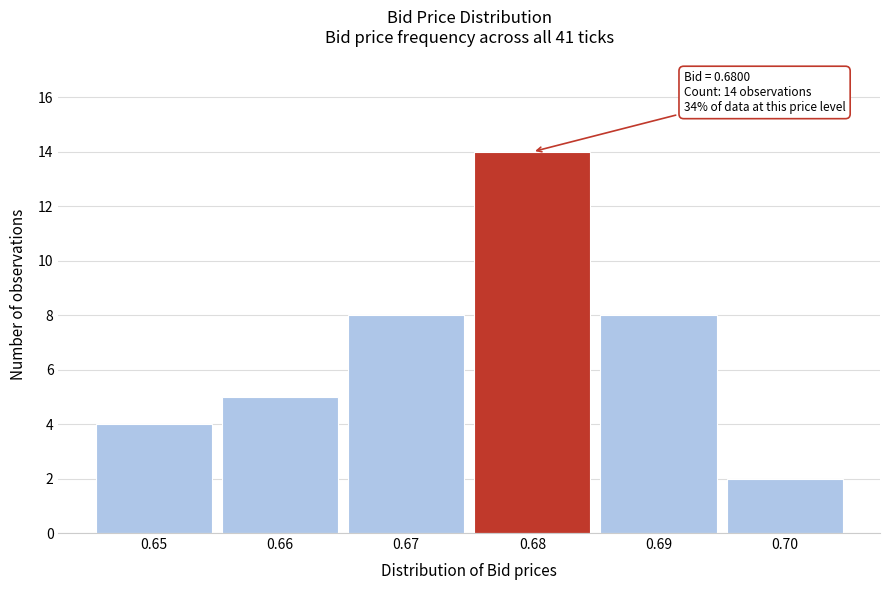

Which range on the x-axis has the tallest bar?

0.675 to 0.685